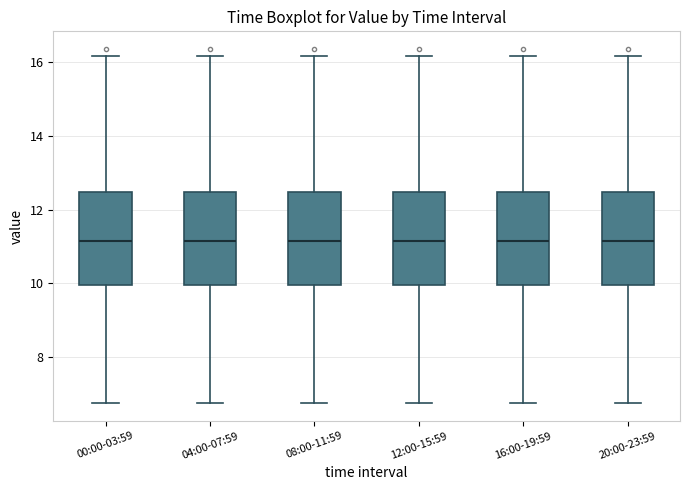

Where is the upper edge of the box for 04:00-07:59 on the y-axis? The values are not printed on the chart, so give them approximately, as read against the axis.

12.4